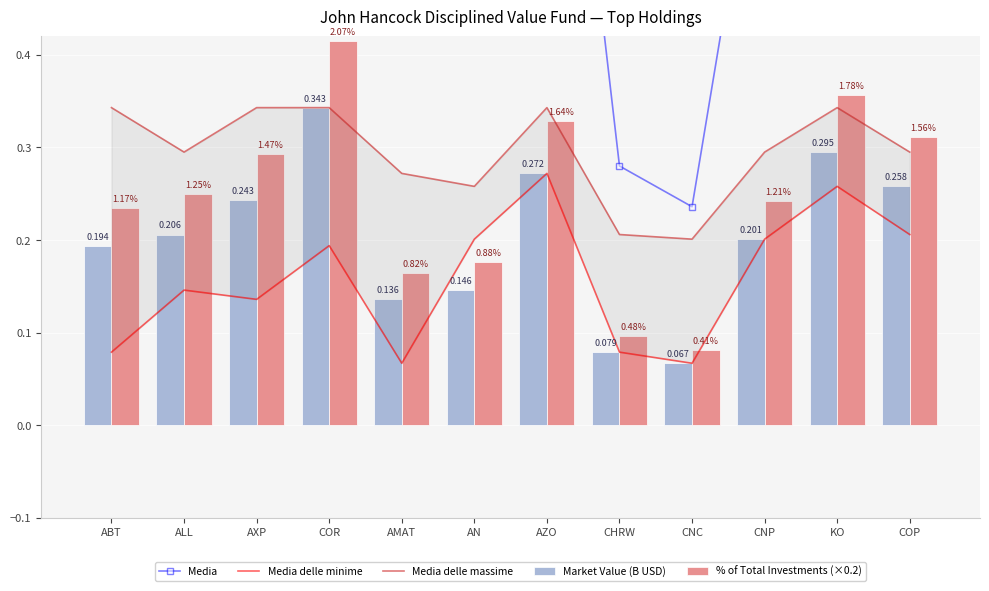

What is the difference between the highest and lowest values at ALL?

0.6